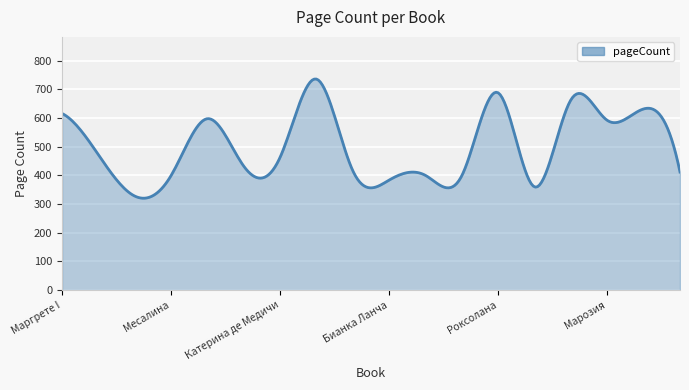

What is the maximum value shown in the chart?

736.2